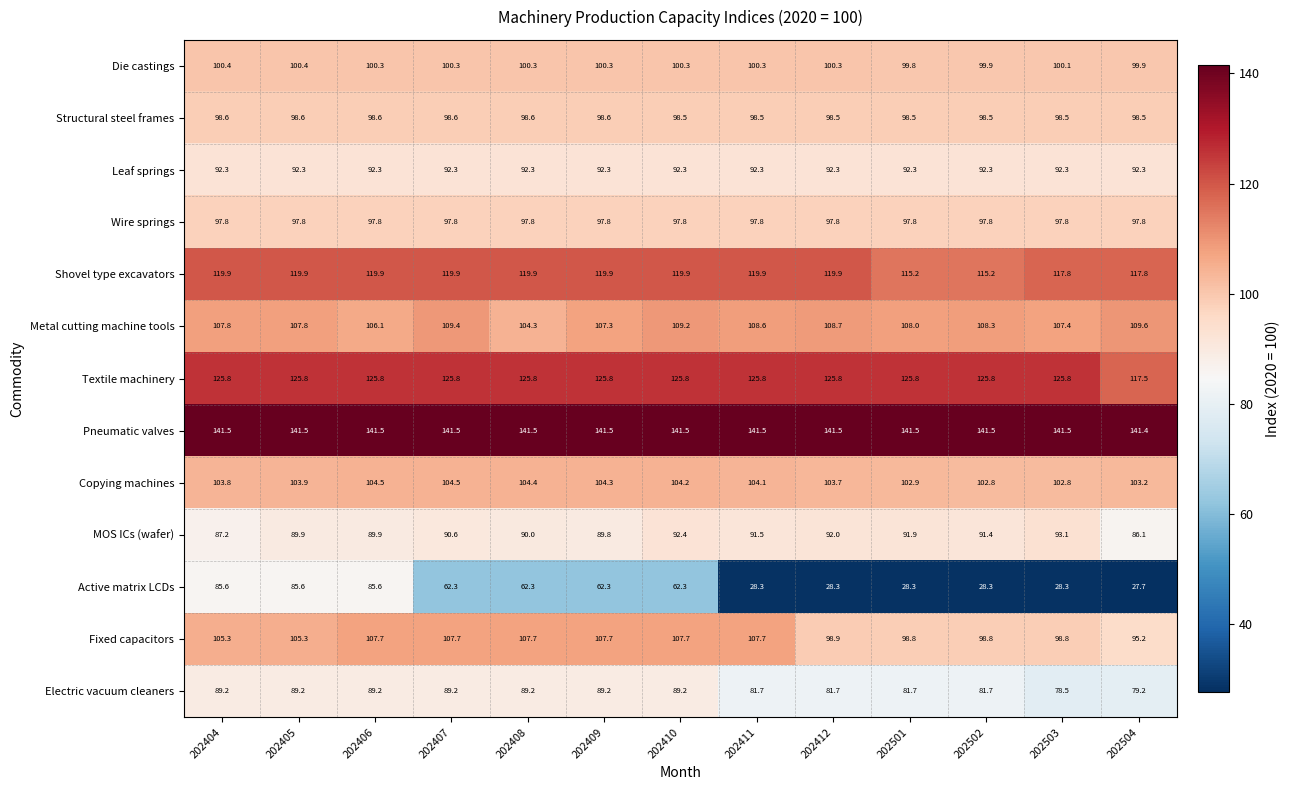

Is it true that Active matrix LCDs equals 28.3 at 202411?

True